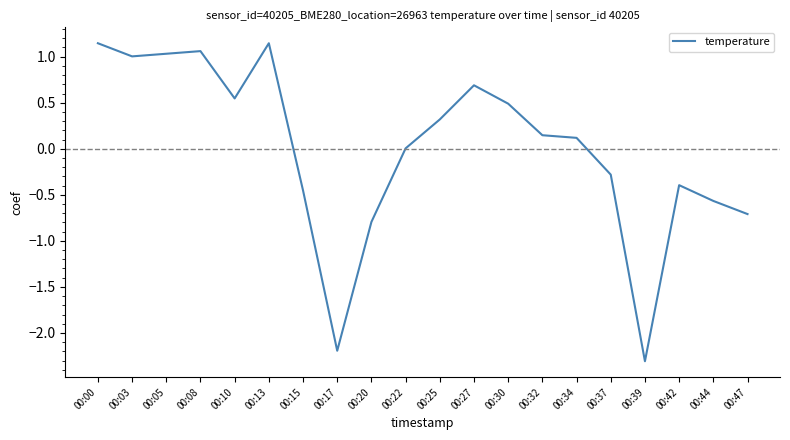

Between 00:10 and 00:27, which is larger?

00:27